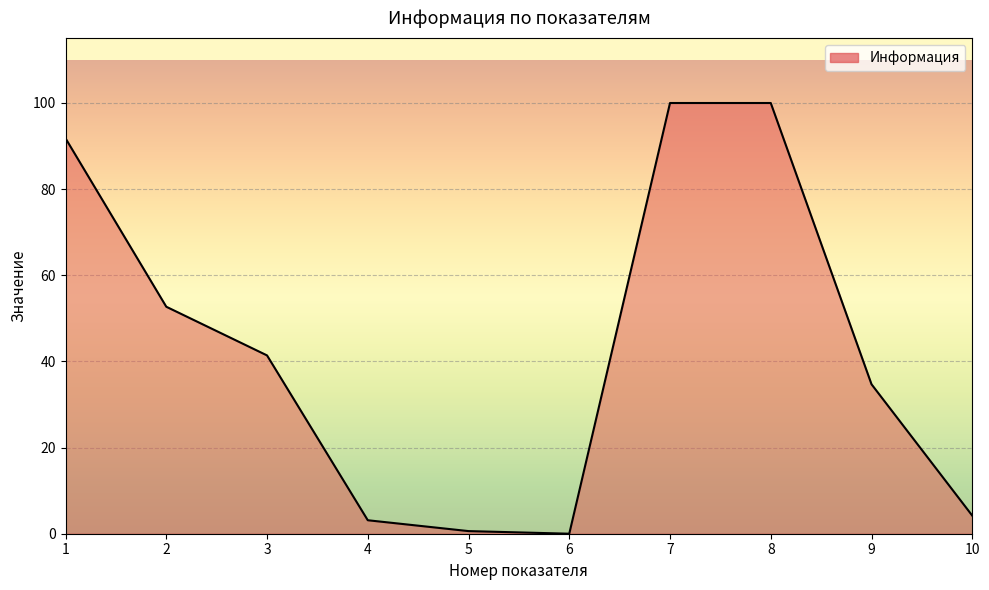

Does the chart display data point markers on the line(s)?

No